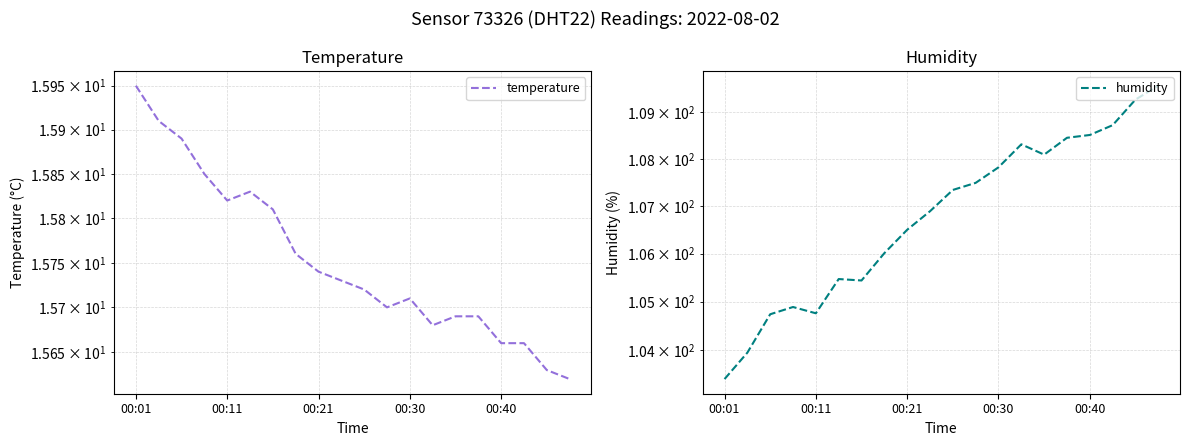

Reading right to left, extract all data points from this chart.

temperature: 15.6	15.6	15.7	15.7	15.7	15.7	15.7	15.7	15.7	15.7	15.7	15.7	15.8	15.8	15.8	15.8	15.8	15.9	15.9	15.9
humidity: 109.6	109.3	108.7	108.5	108.5	108.1	108.3	107.8	107.5	107.3	106.9	106.5	106.0	105.4	105.5	104.8	104.9	104.7	104.0	103.4